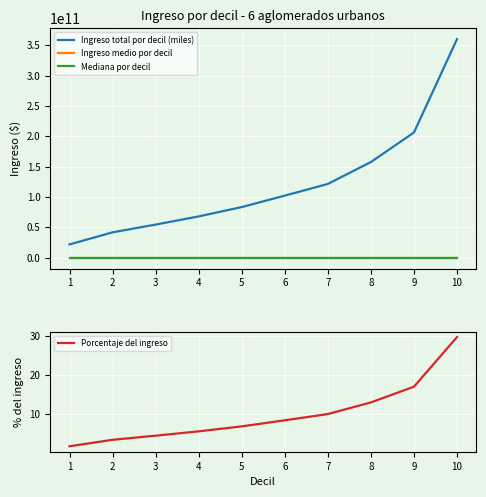

True or false: Mediana por decil has a value of 85499.5 at 10.

False